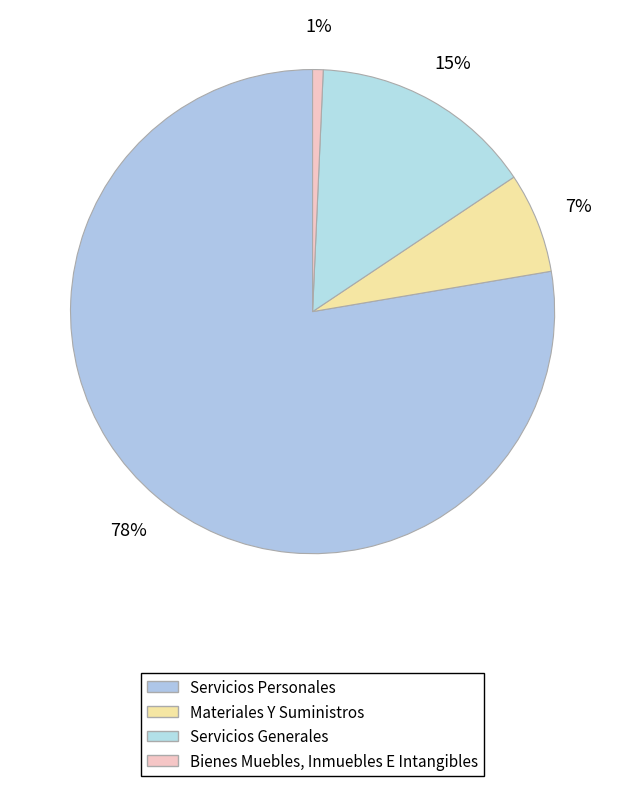

The Bienes Muebles, Inmuebles E Intangibles slice represents 11% of the pie. True or false?

False